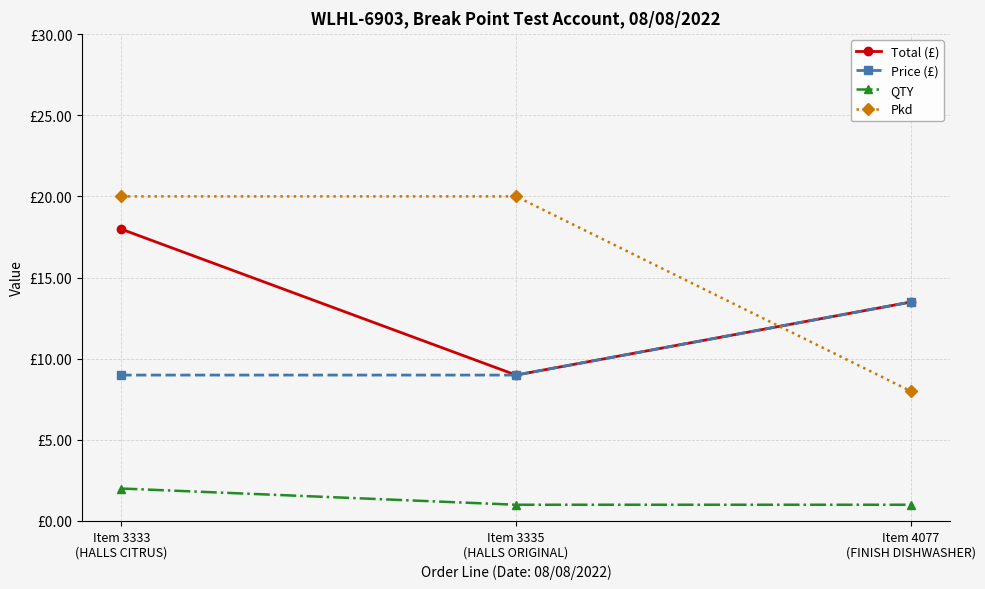

Is the value of QTY at Item 3335
(HALLS ORIGINAL) greater than the value of Price (£) at Item 3335
(HALLS ORIGINAL)?

No